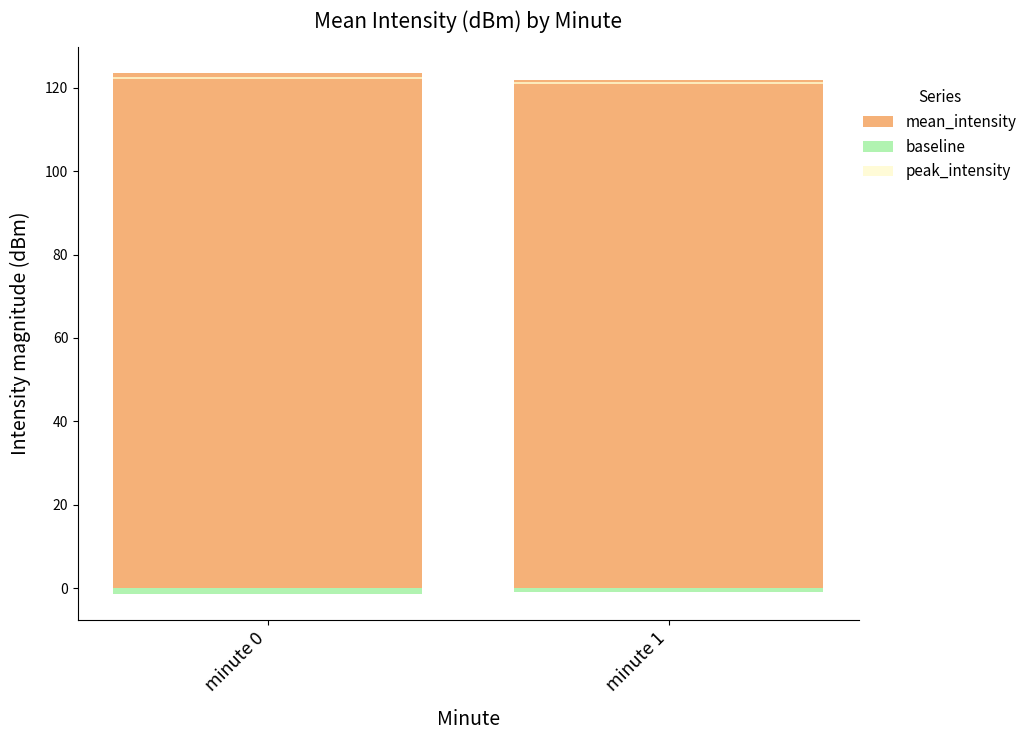

What is the value of the baseline bar at the 2nd from the left?

-0.9